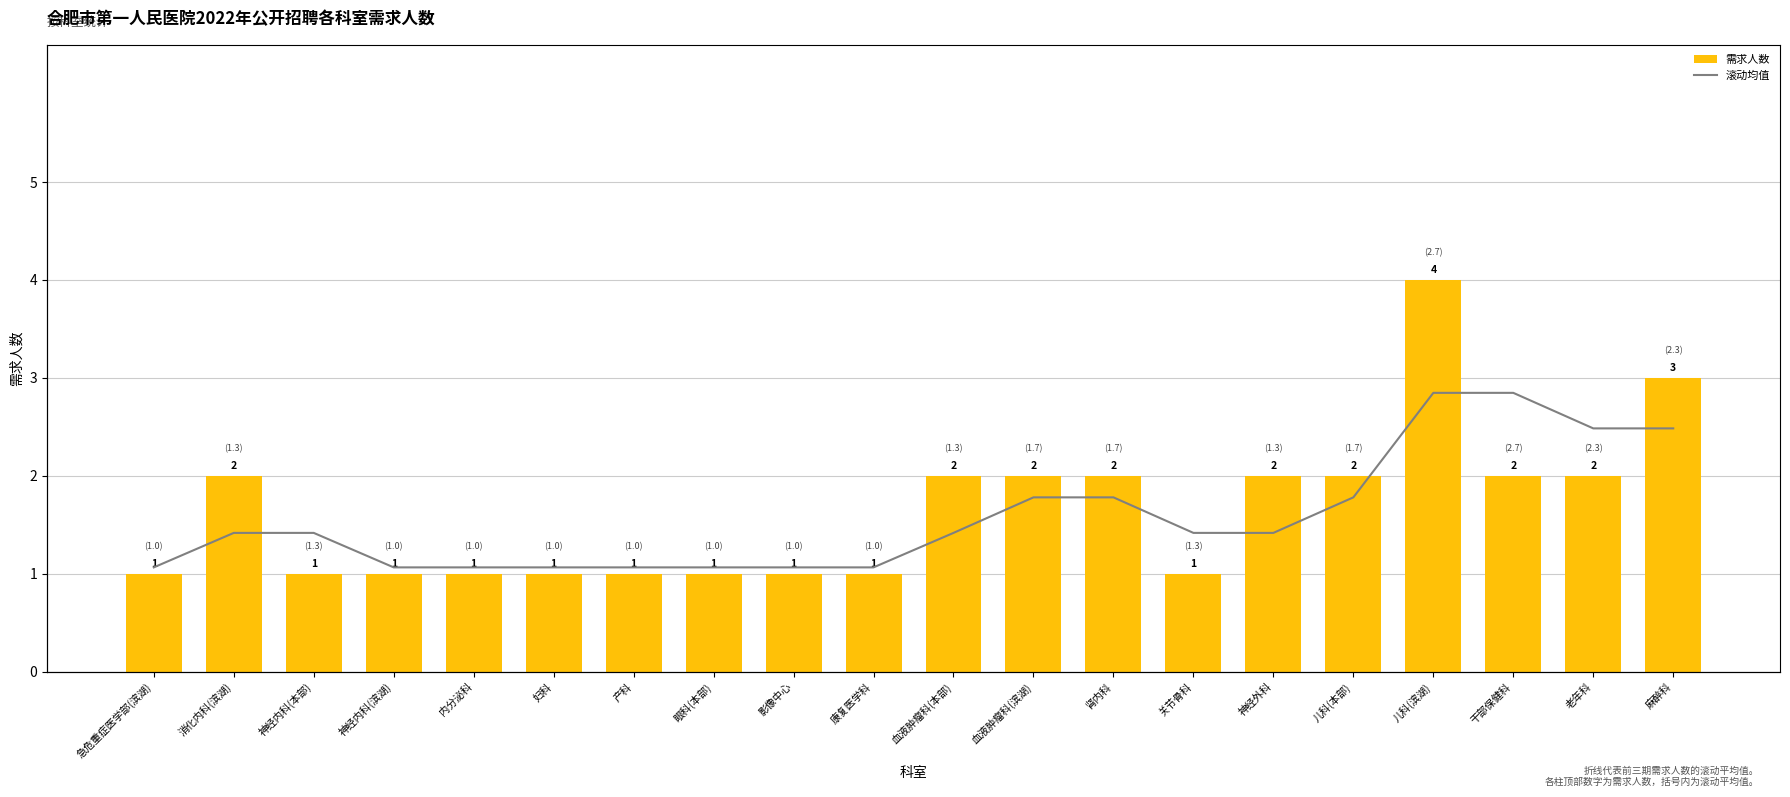

What is the smallest value displayed?

1.0